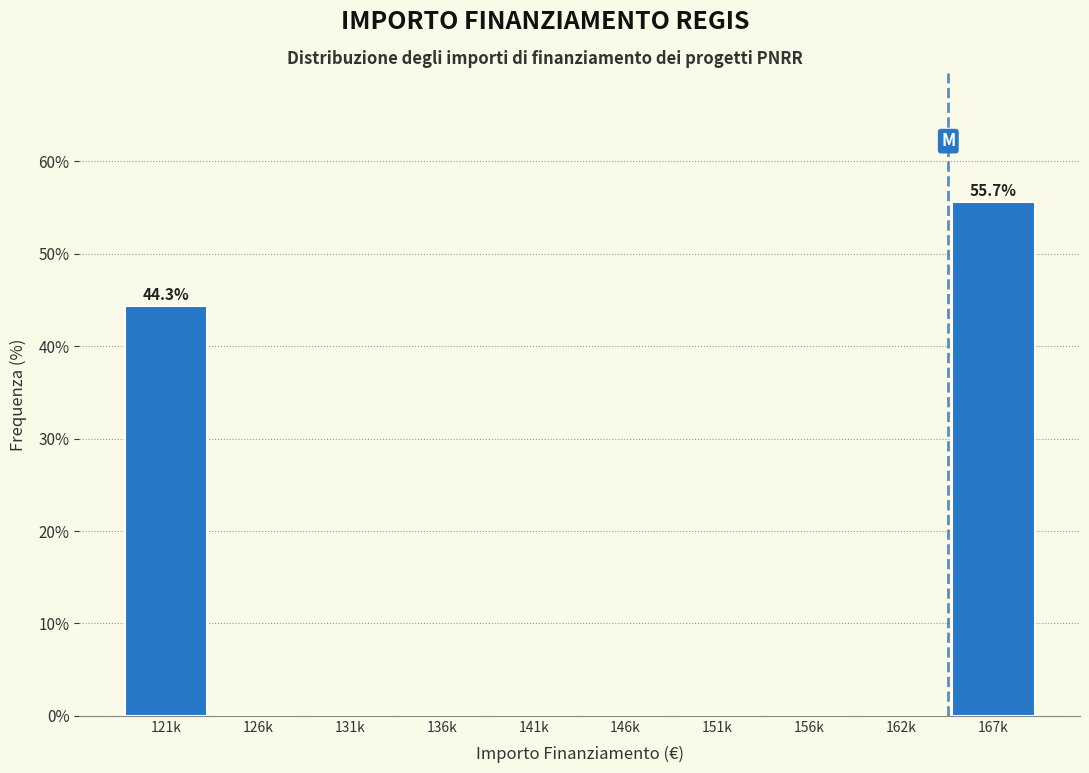

Reading left to right, extract all data points from this chart.

121k=44.3	126k=0.0	131k=0.0	136k=0.0	141k=0.0	146k=0.0	151k=0.0	156k=0.0	162k=0.0	167k=55.7